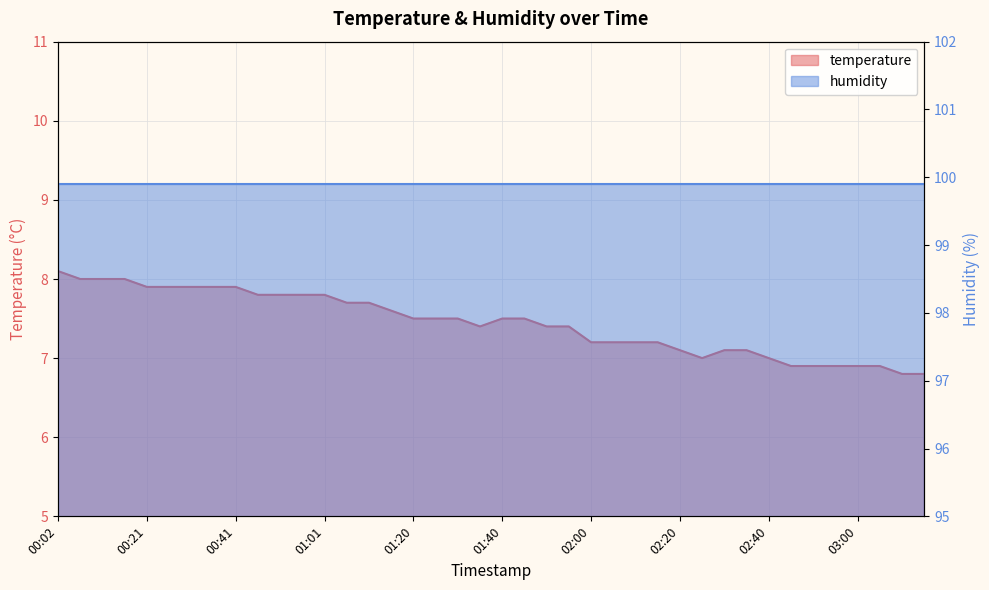

True or false: the data shows 7.5 at 01:25.

True